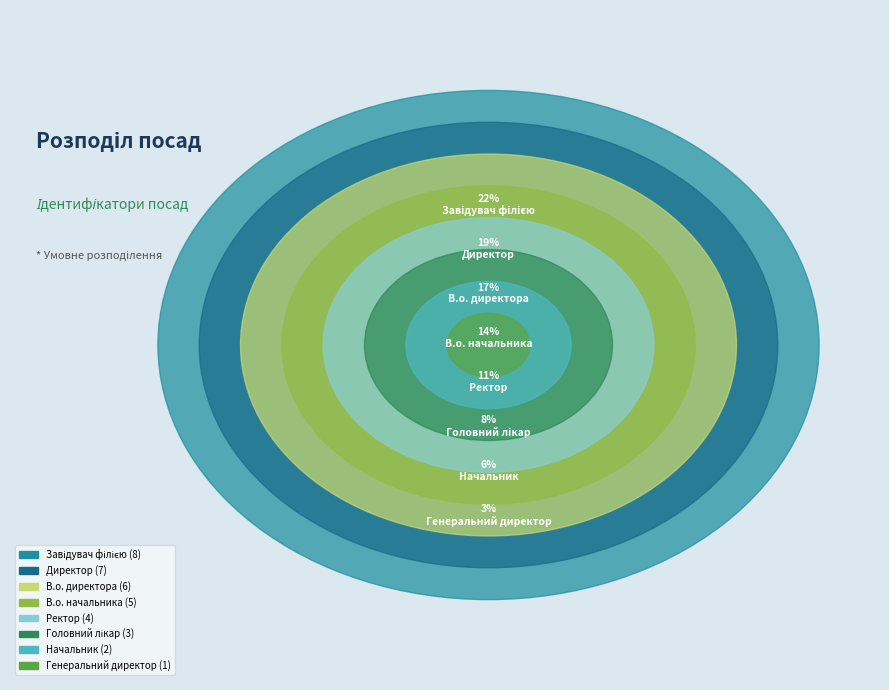

To the nearest percent, what is the difference between the largest and smallest slice percentages?

19%